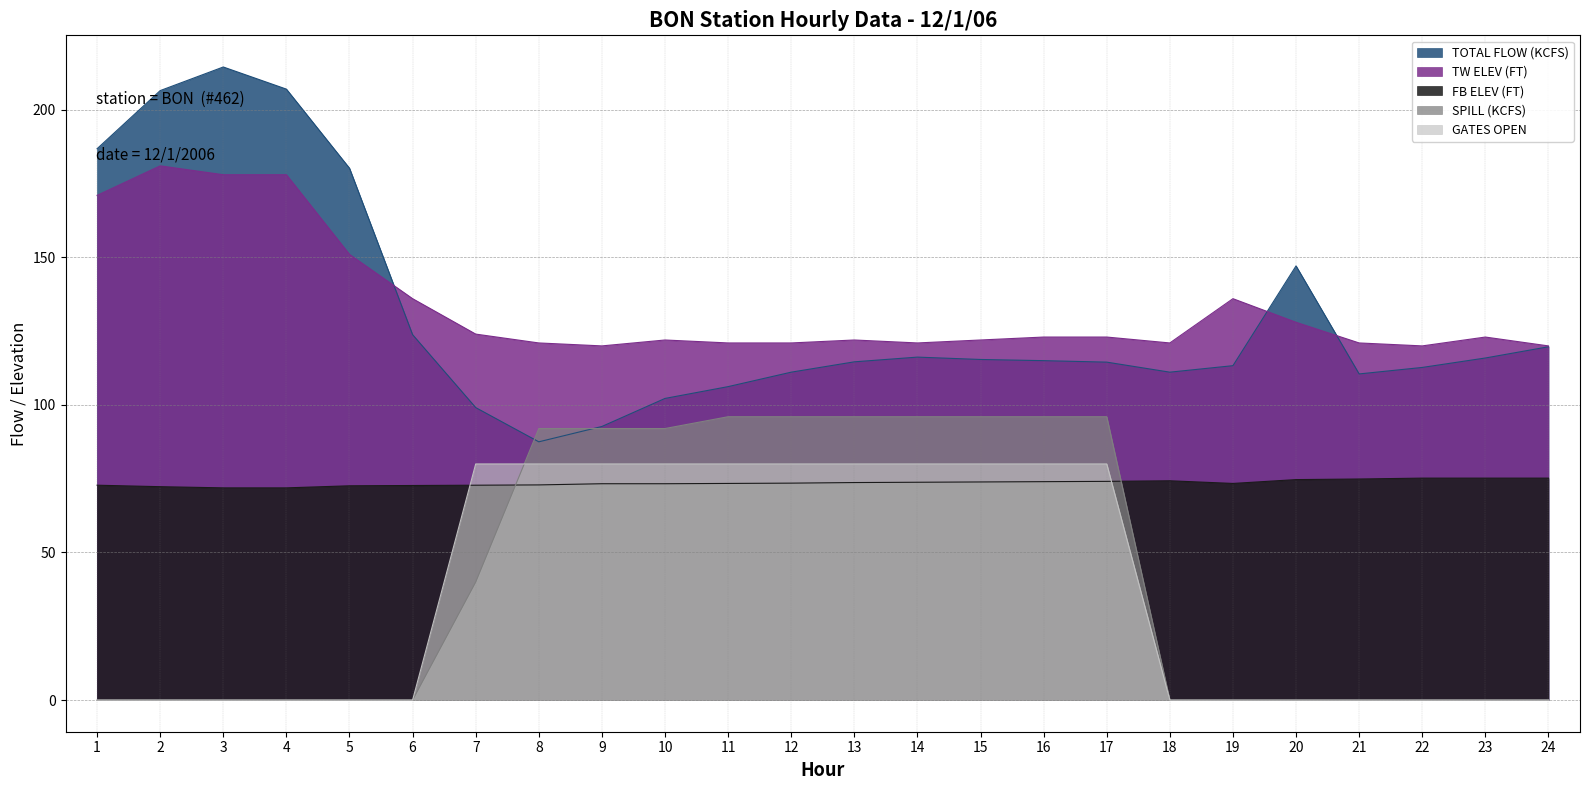

True or false: TW ELEV (FT) has more than 2 interior local peaks.

True